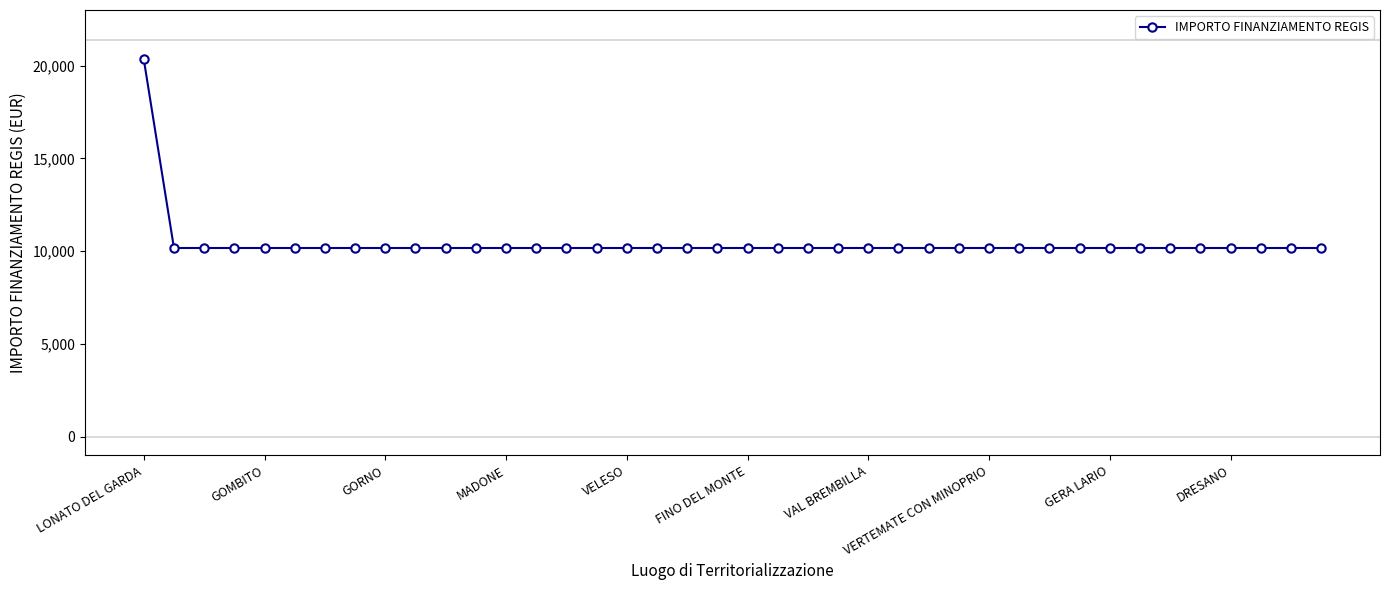

What is the value of the 23rd point from the left?

10172